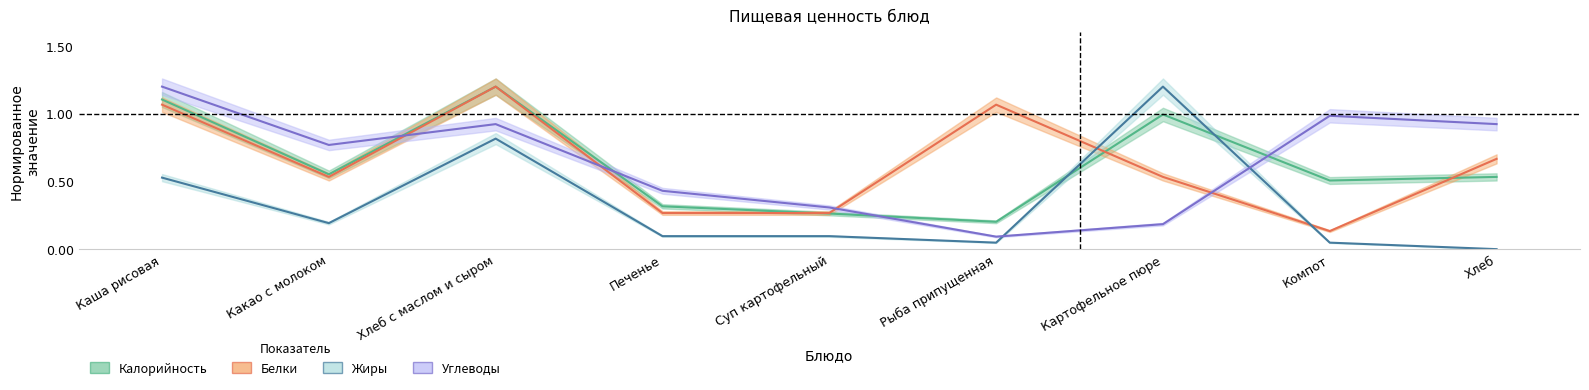

Where do Белки and Углеводы first cross each other?

Какао с молоком and Хлеб с маслом и сыром